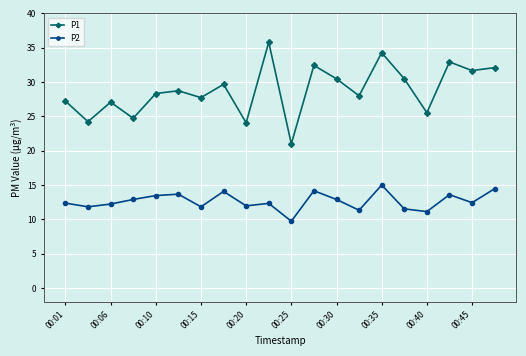

Which series has the widest spread of values?

P1